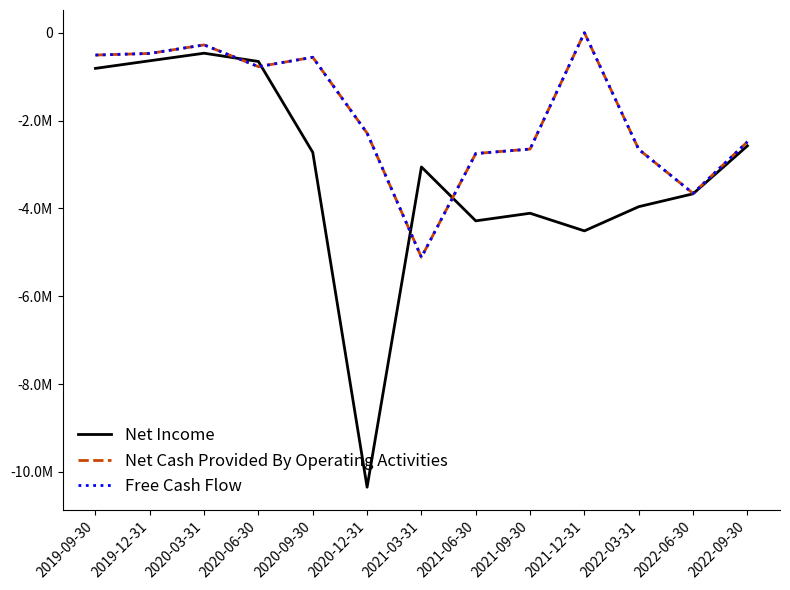

What is the difference between the highest and lowest values at 2022-09-30?

92472